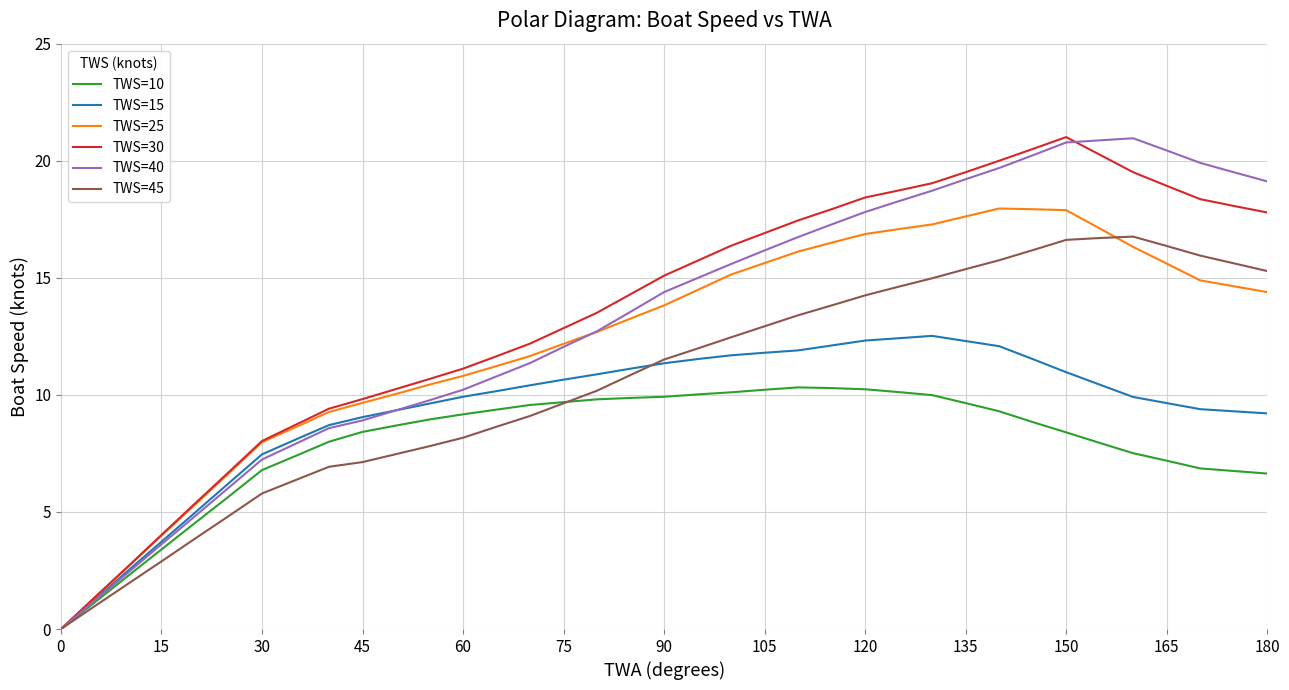

What is the highest value of the TWS=45 series?

16.8